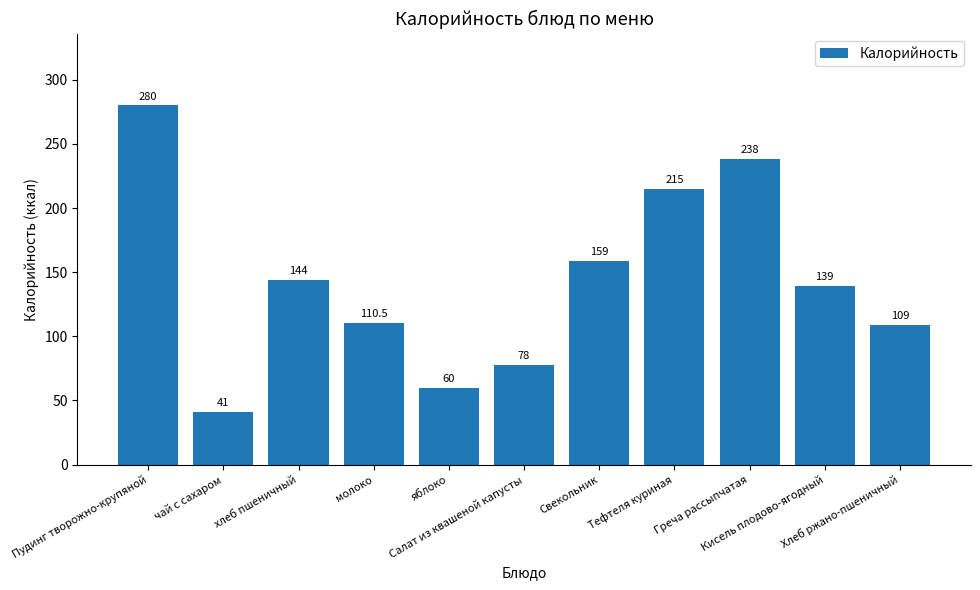

What value does the data have at Свекольник?

159.0